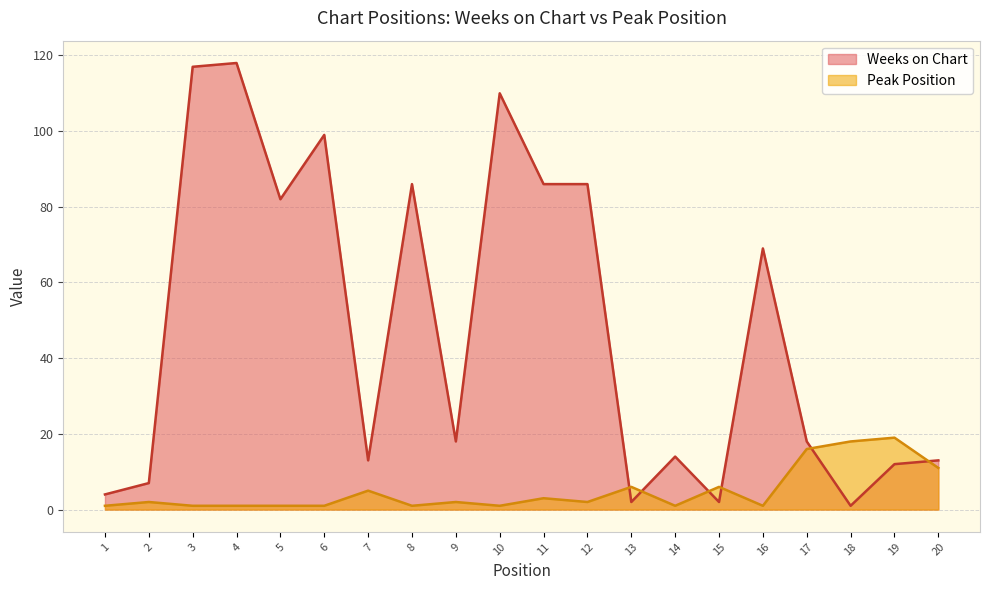

Where is the first local minimum for Peak Position?

8